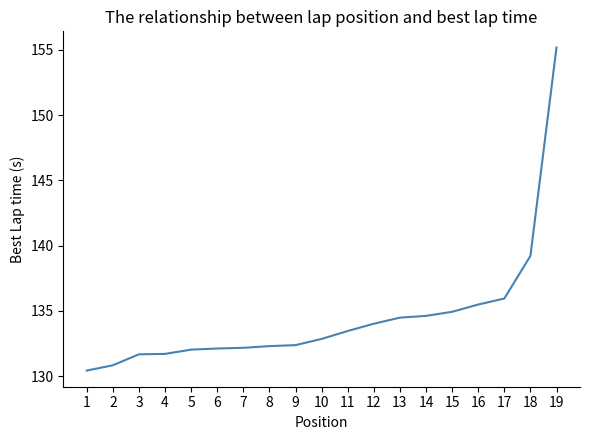

The value at 10 is 35.1. True or false?

False